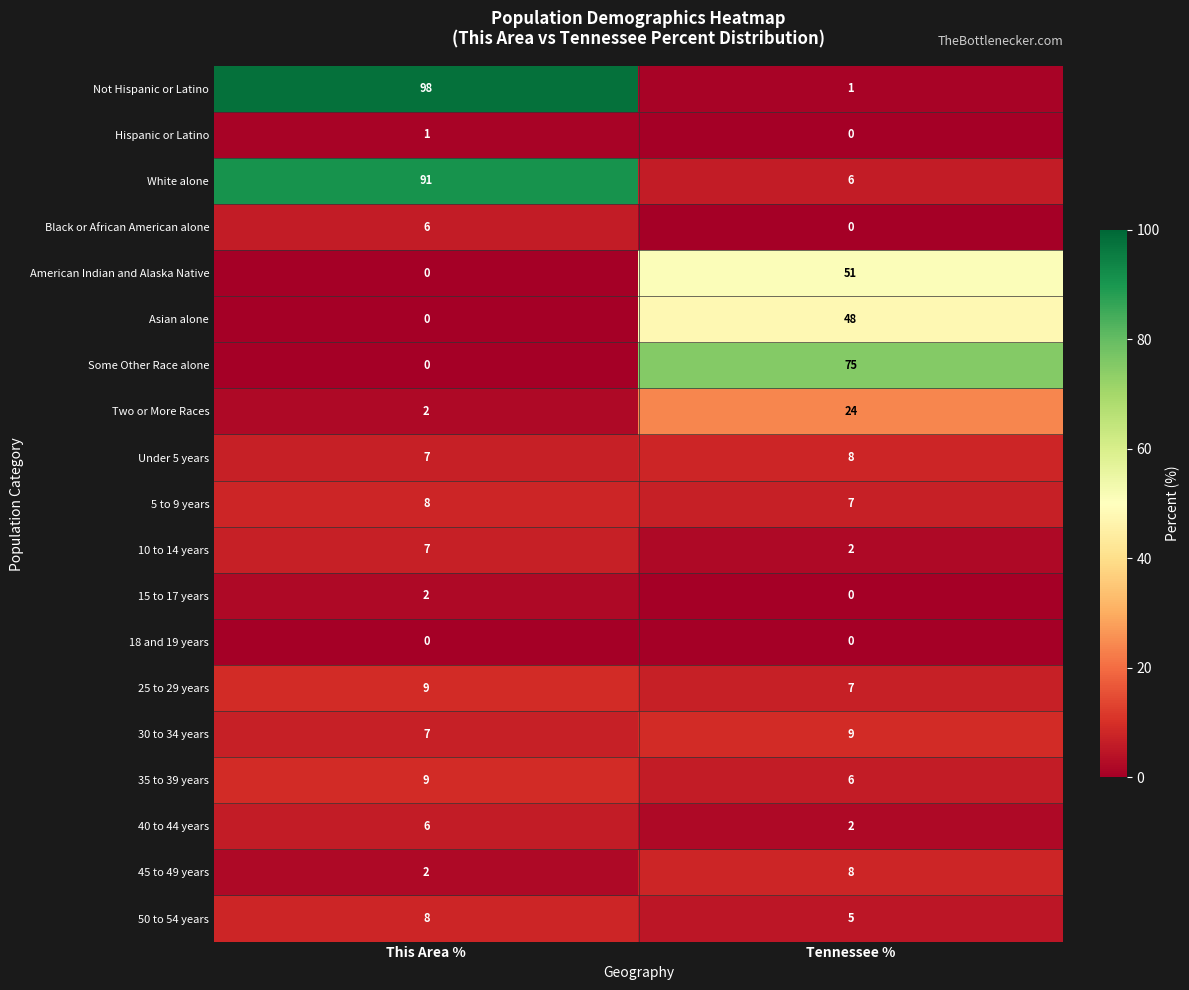

True or false: 5 to 9 years has a value of 7 at Tennessee %.

True